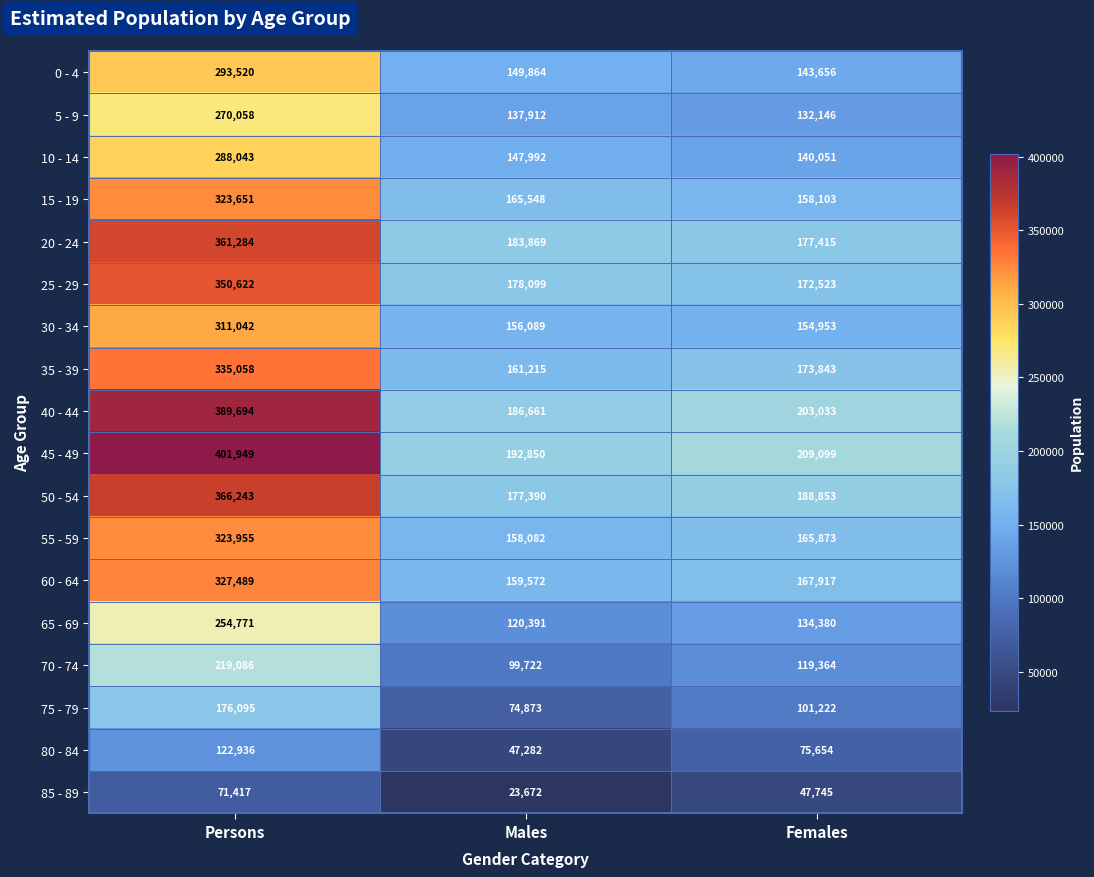

At which label is 35 - 39 closest to 248136?

Females